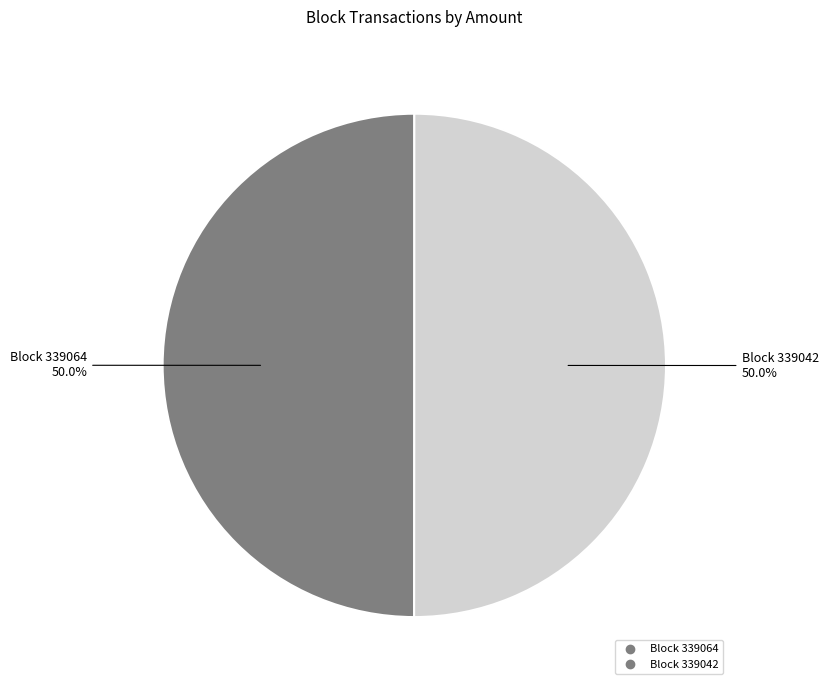

Rank the categories by value from lowest to highest.

339064, 339042